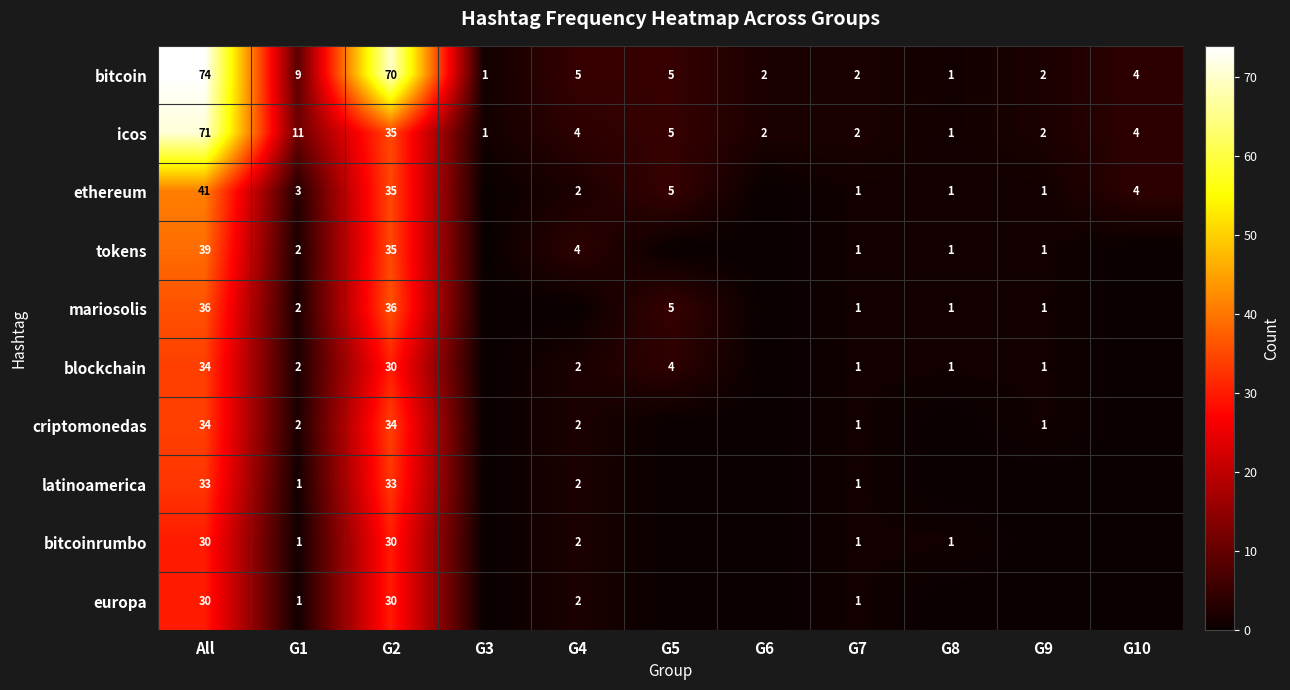

Between G1 and G7, which series saw the biggest shift?

icos